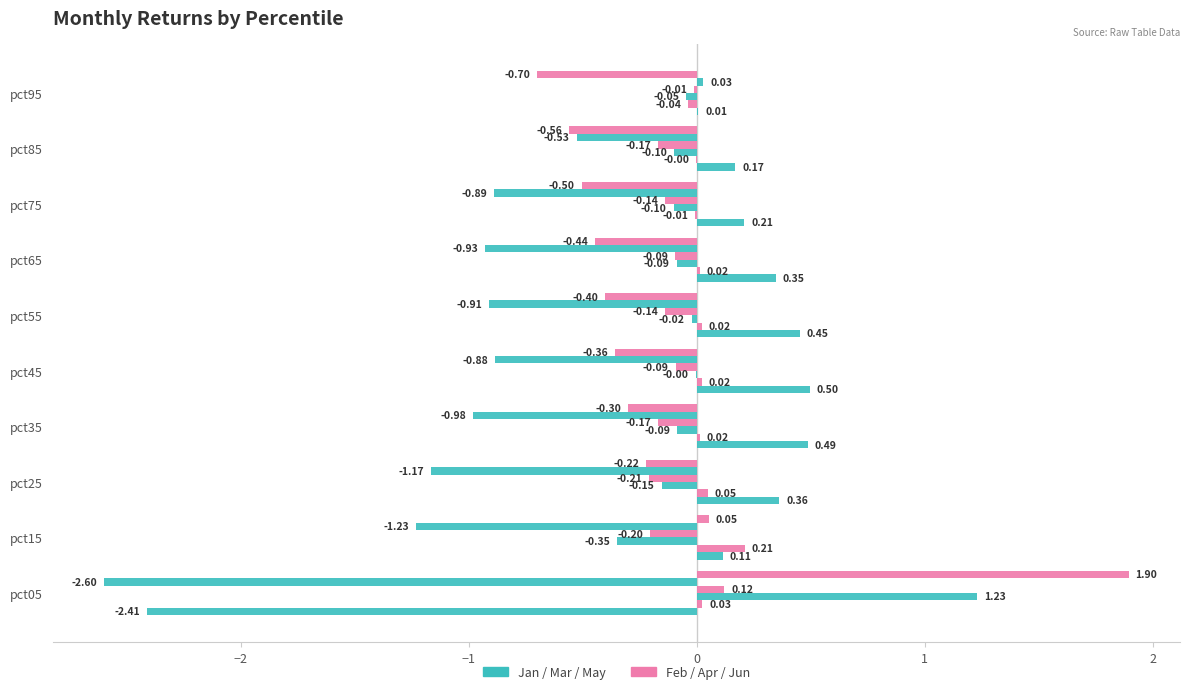

How many data points does each series have?

10